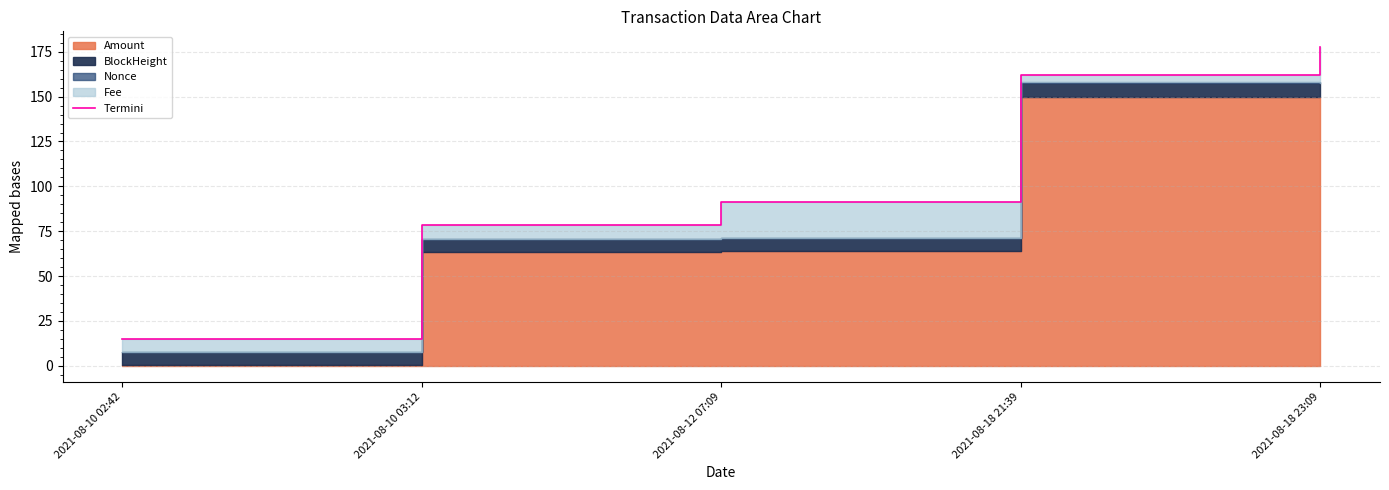

How many categories are shown in the chart?

5